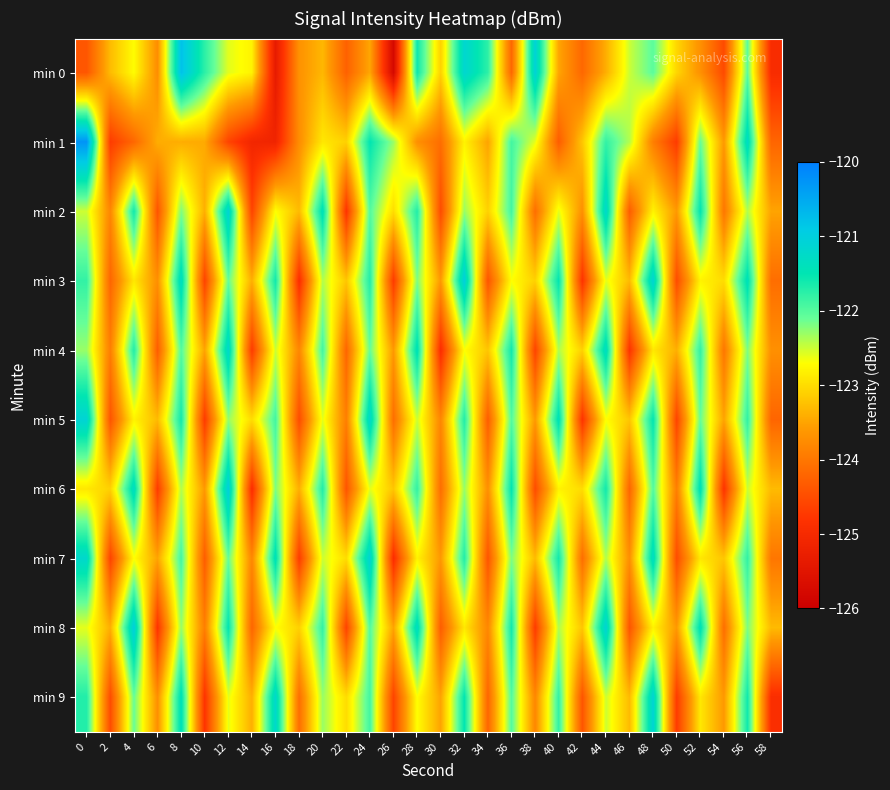

What is the difference between the highest and lowest values at 4?

3.2